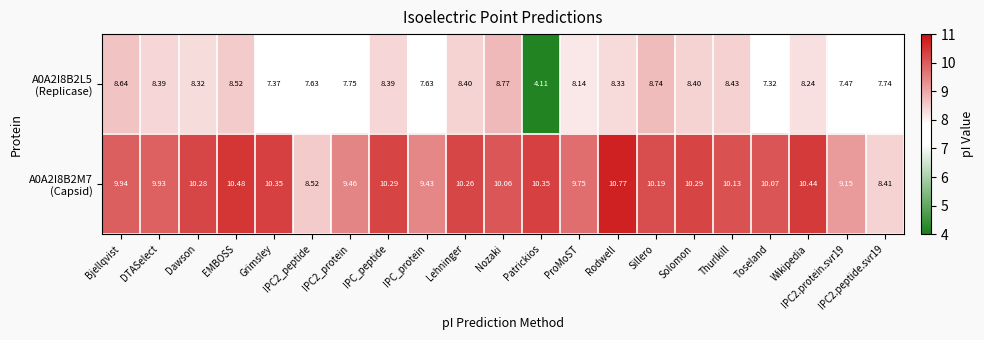

Which label corresponds to the smallest value in the chart?

Patrickios